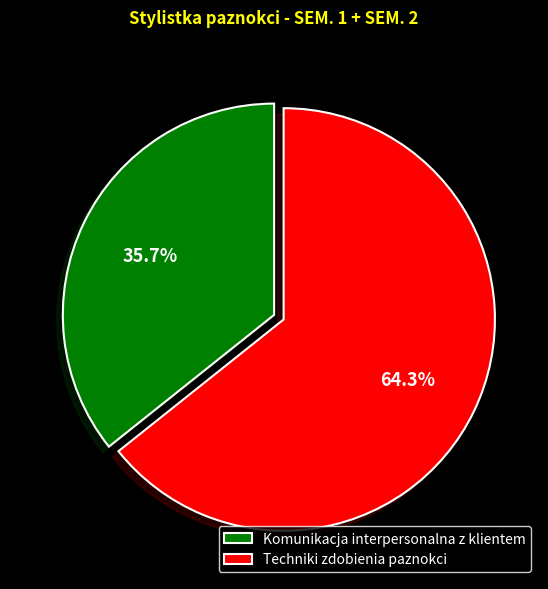

To the nearest percent, what portion does Techniki zdobienia paznokci represent?

64%